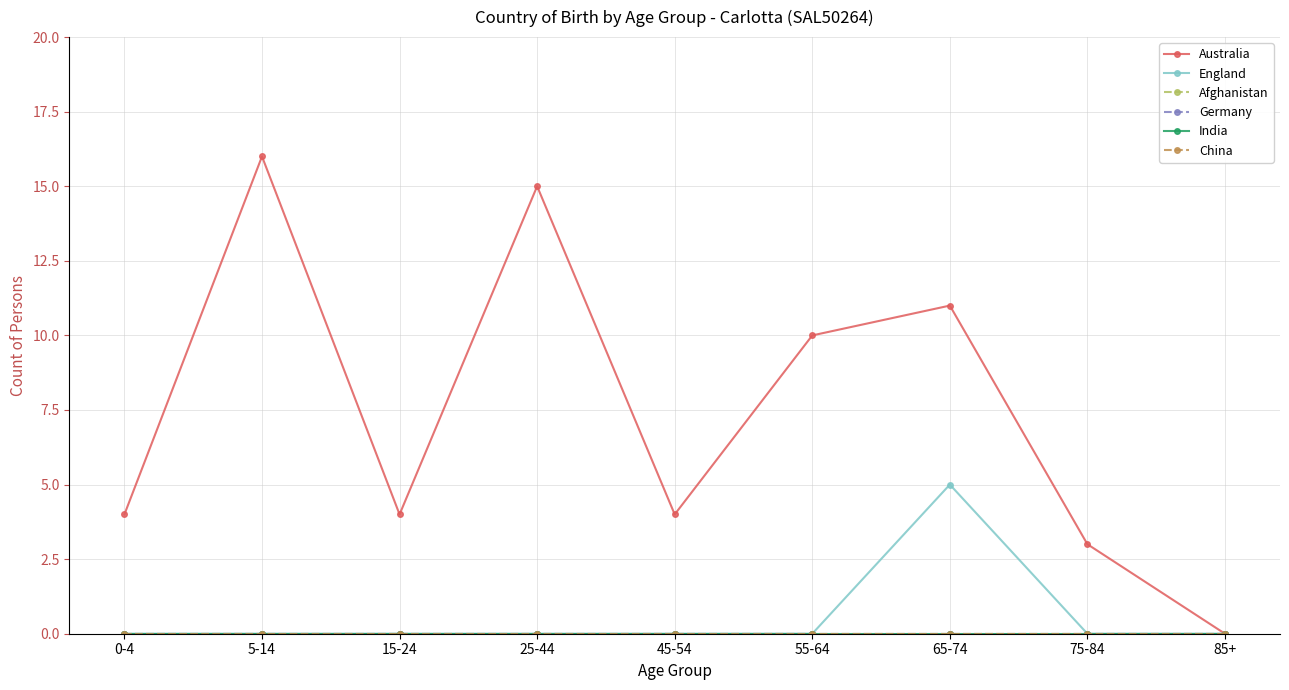

Does the chart have visible grid lines?

Yes